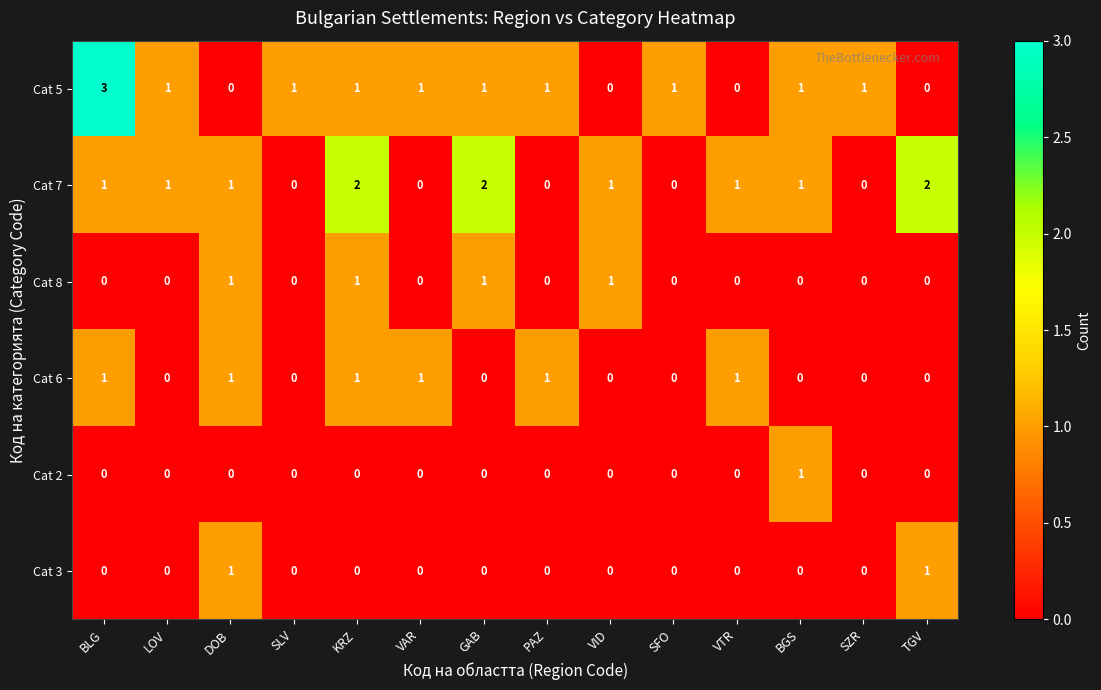

True or false: Cat 5 has a value of -1 at DOB.

False